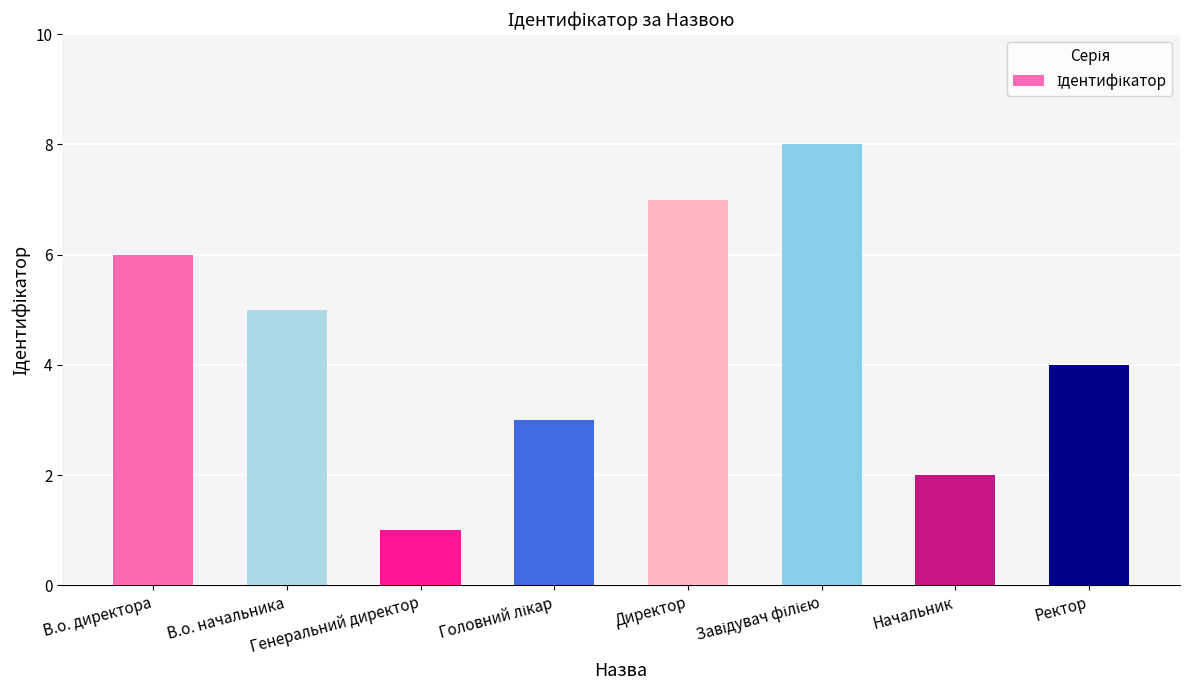

Are the bars grouped side by side (vs. stacked)?

No